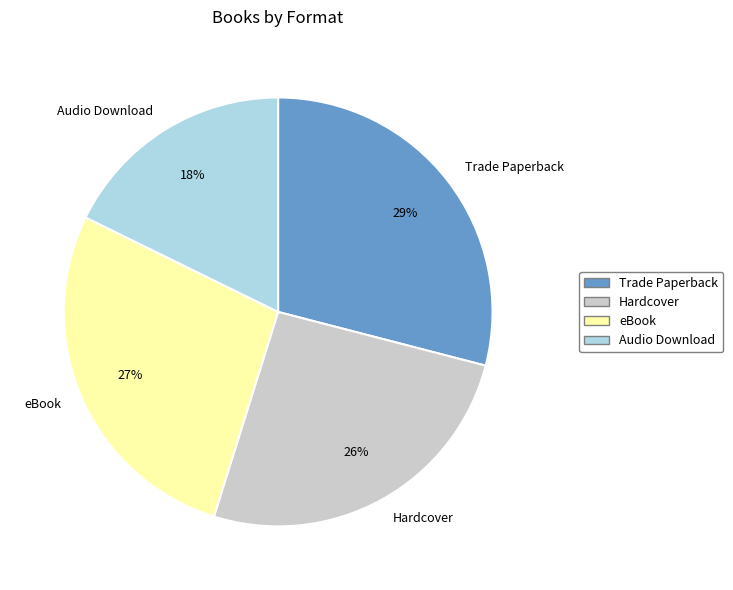

How many segments does this pie chart have?

4